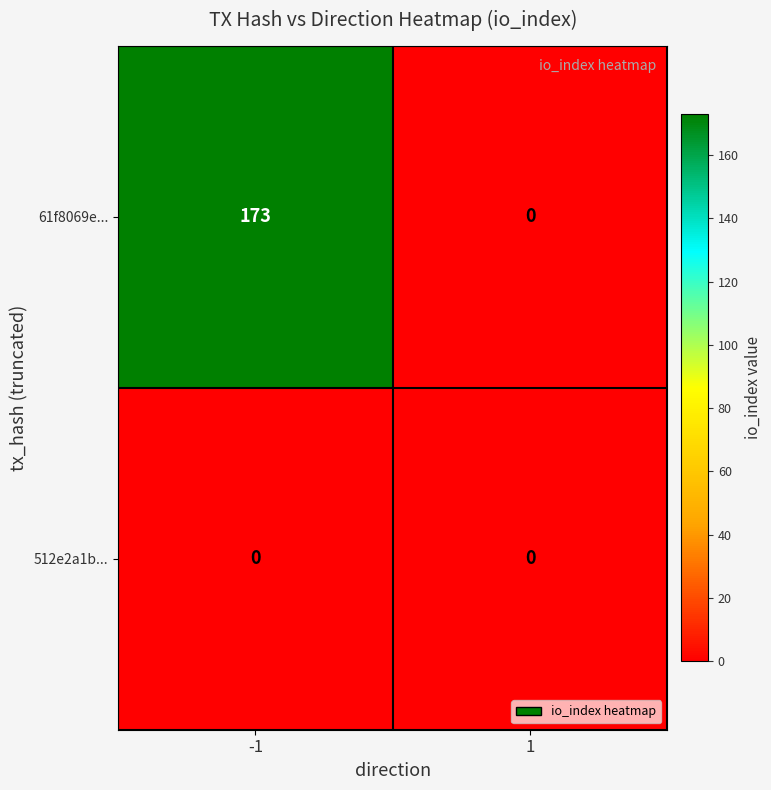

What is the sum of the 61f8069e... values at -1 and 1?

173